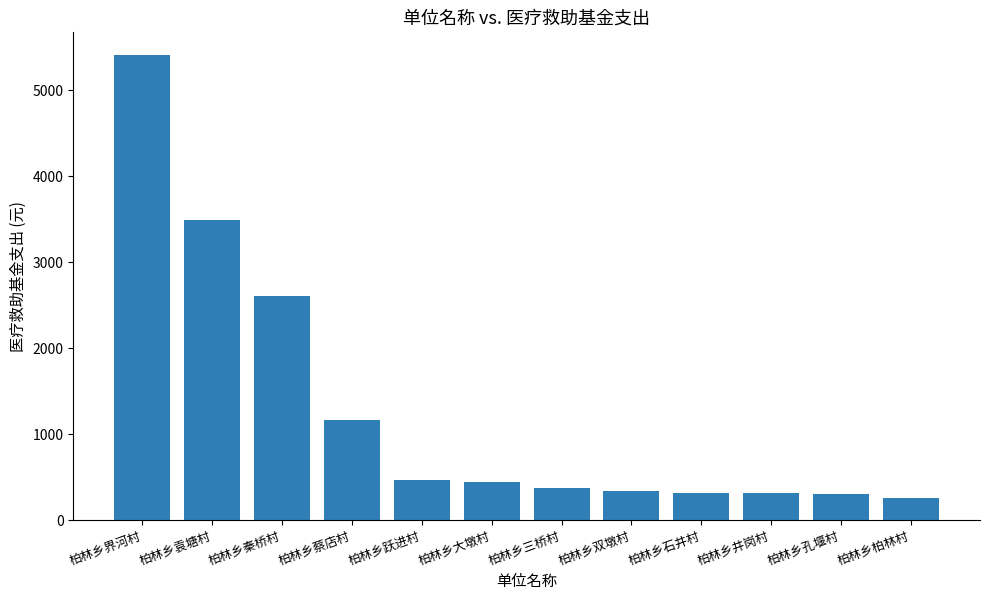

Which has a higher value, 柏林乡蔡店村 or 柏林乡秦桥村?

柏林乡秦桥村